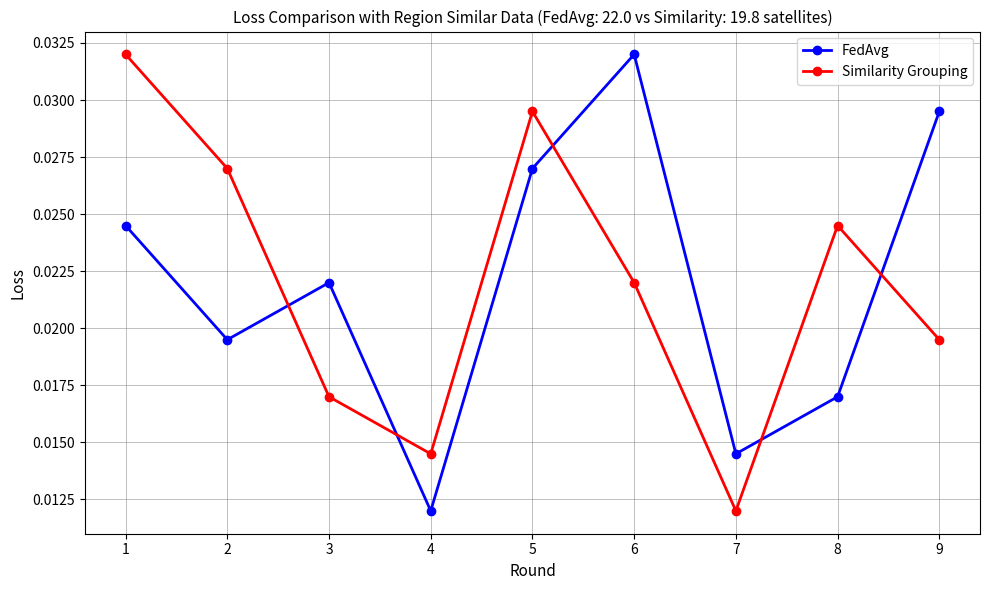

Which series ends up on top after the final intersection of FedAvg and Similarity Grouping?

FedAvg